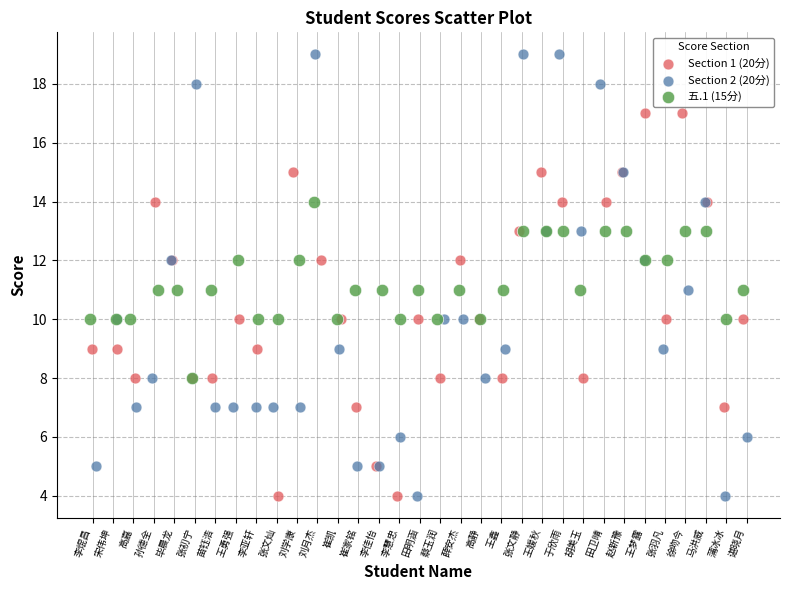

Which series contains the highest Y value?

Section 2 (20分)